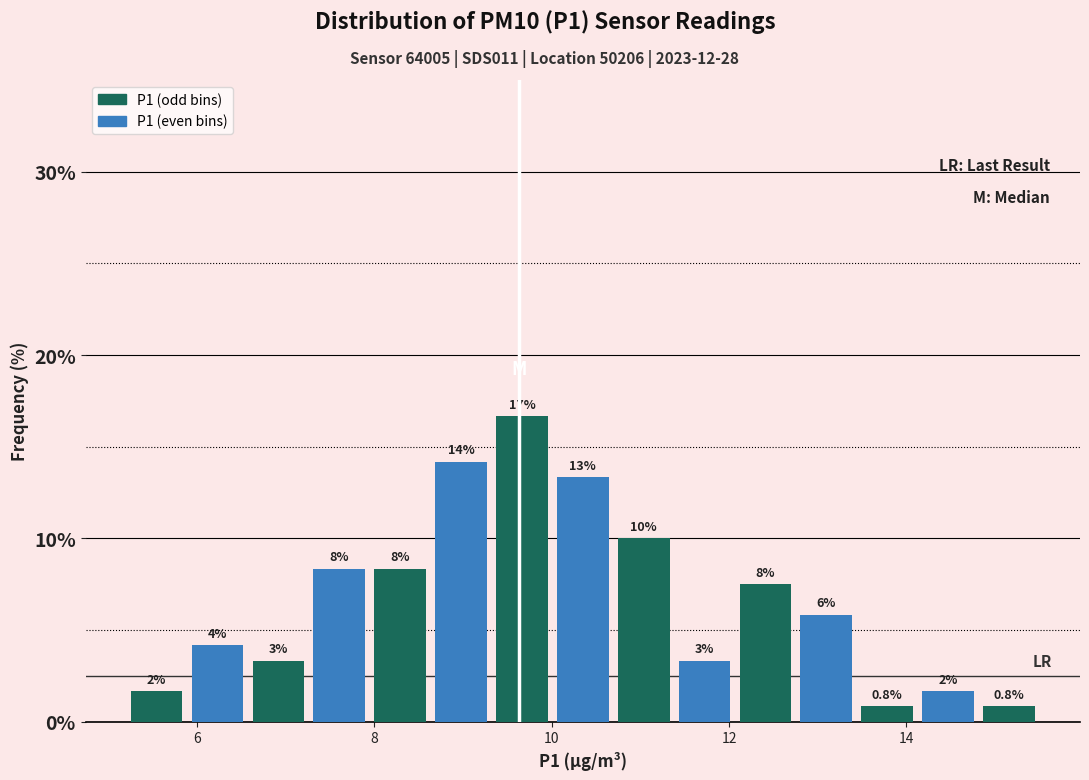

Read against the x-axis, roughly where is the centre of the tallest bar?

9.6